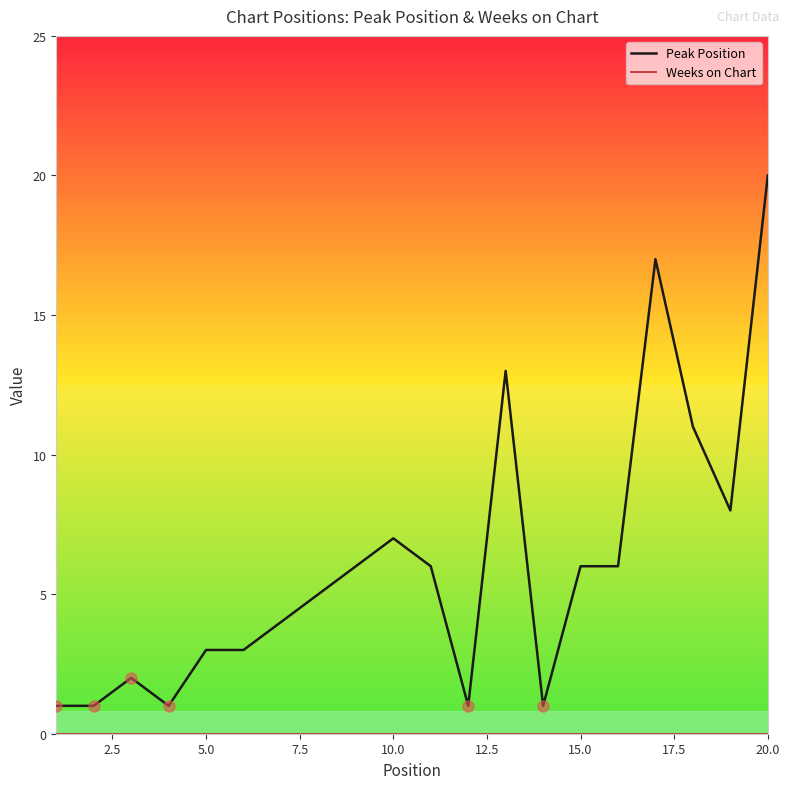

What is the maximum value shown in the chart?

20